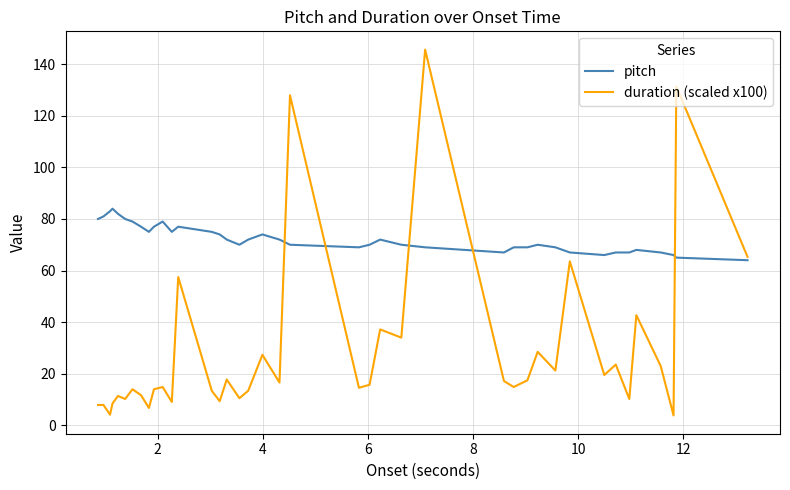

How many lines are shown in the chart?

2